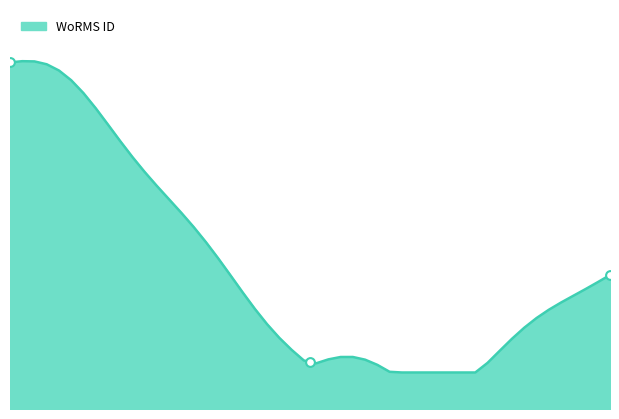

What is the change in value from 02-10-2021 to 16-06-1999?

+586217